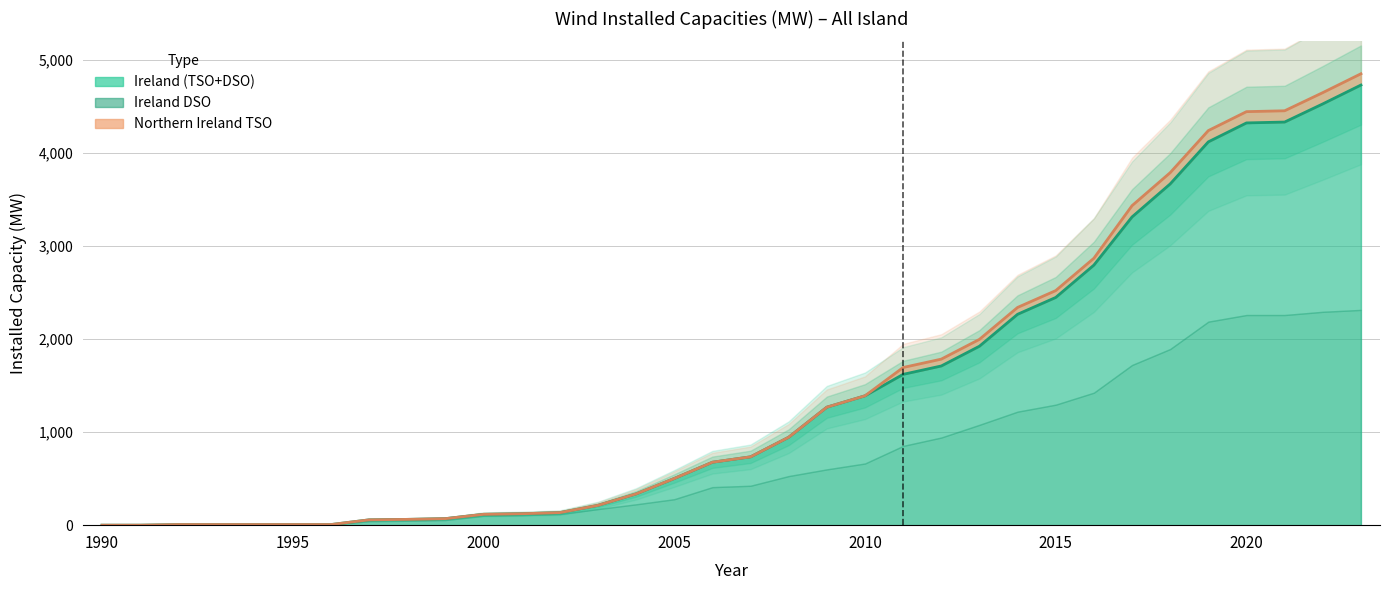

True or false: Ireland TSO and Ireland DSO cross at least once.

False